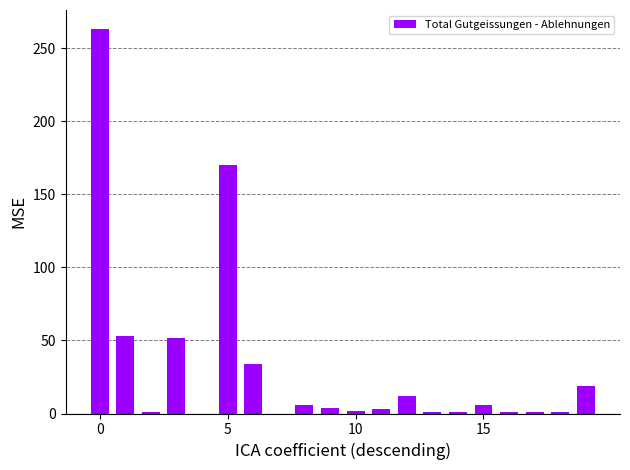

What is the maximum value shown in the chart?

263